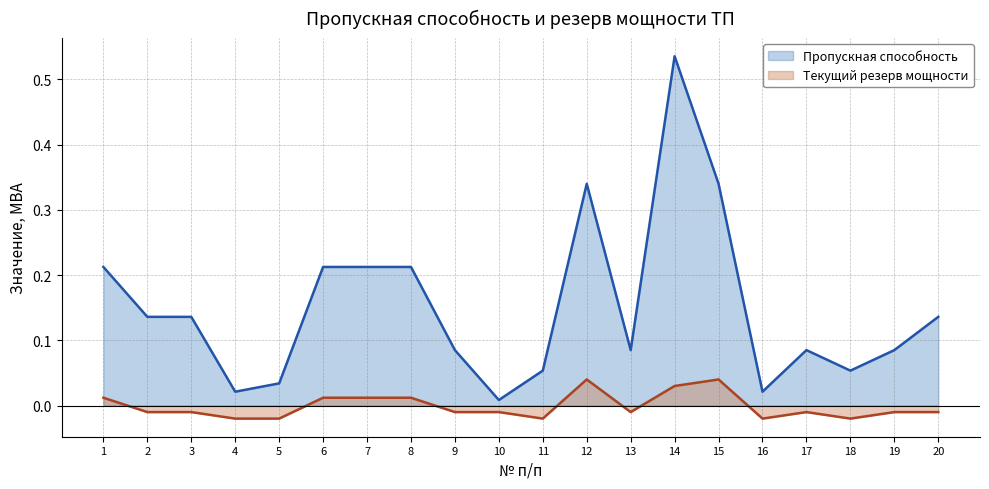

What is the difference between the maximum and second lowest values in the Пропускная способность series?

0.5